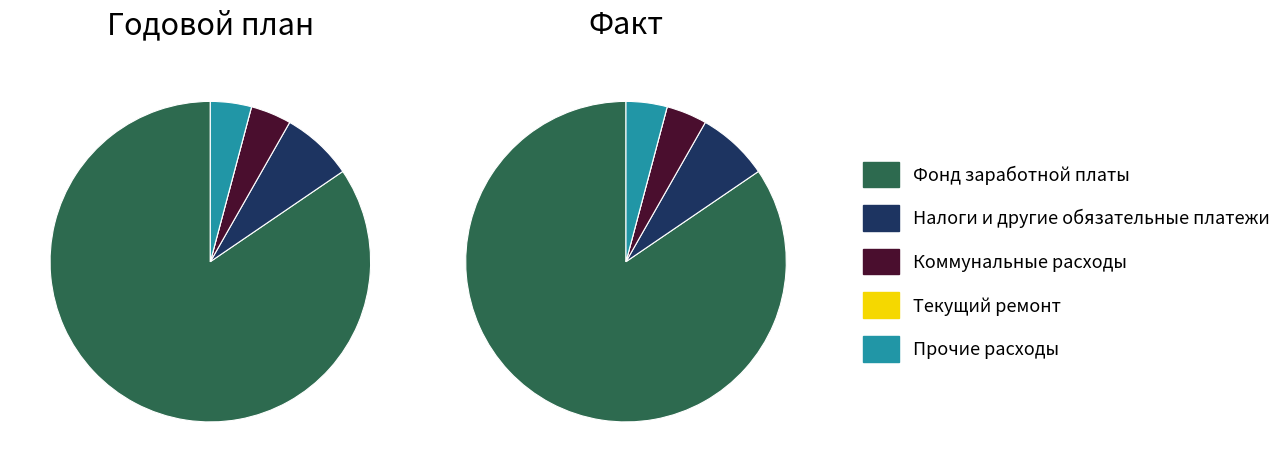

Which slice is the largest?

Фонд заработной платы